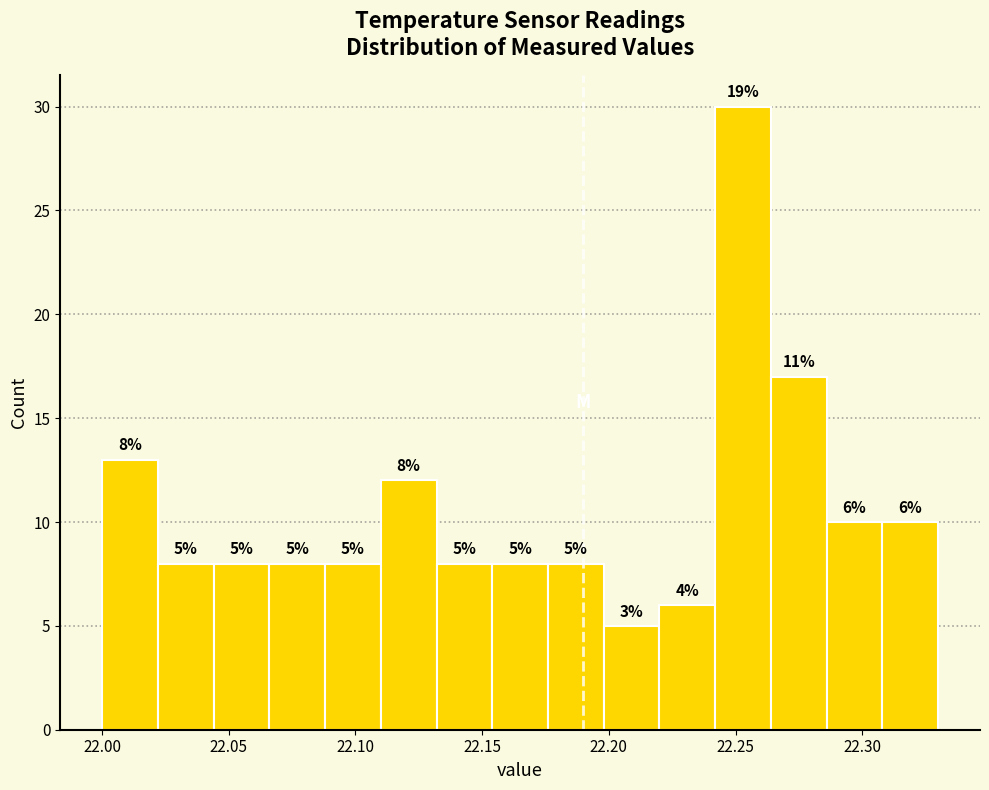

Over which range of the x-axis is the bar tallest?

22.242 to 22.264